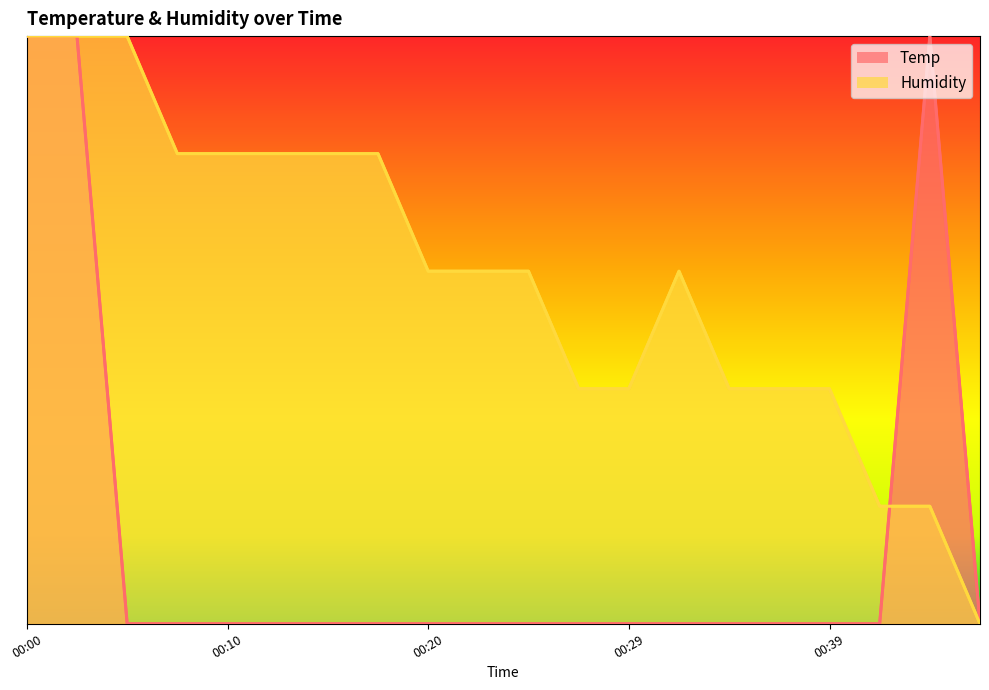

Which category has the highest value across all series?

00:00